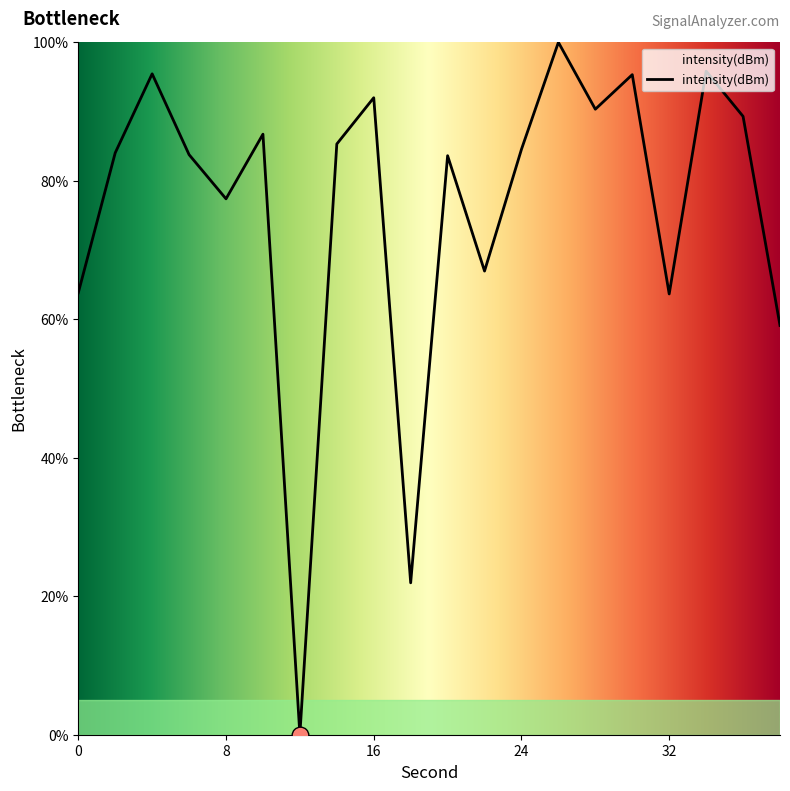

What is the maximum value shown in the chart?

100.0